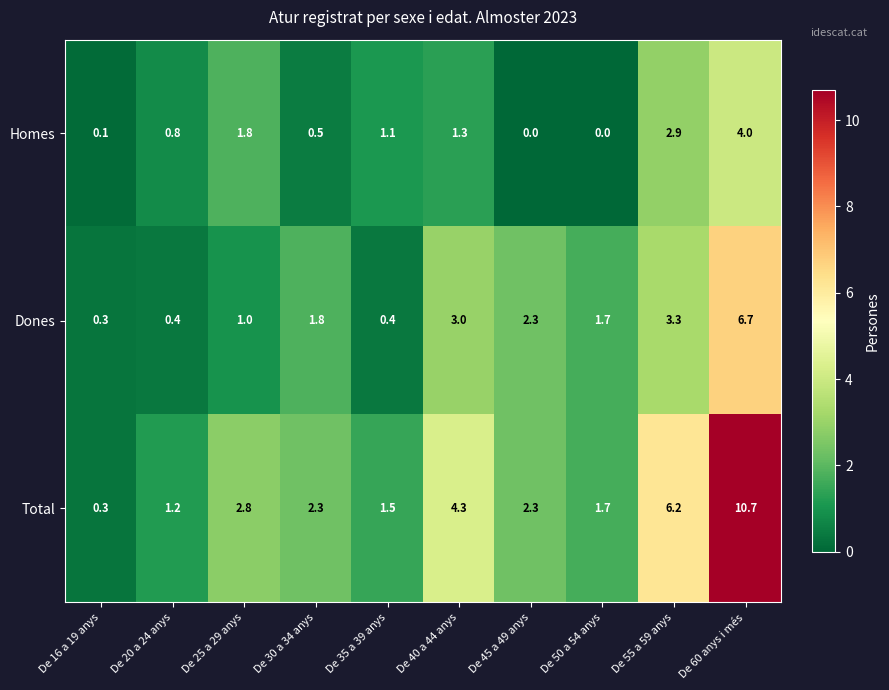

Is it true that Homes equals 0.2 at De 20 a 24 anys?

False